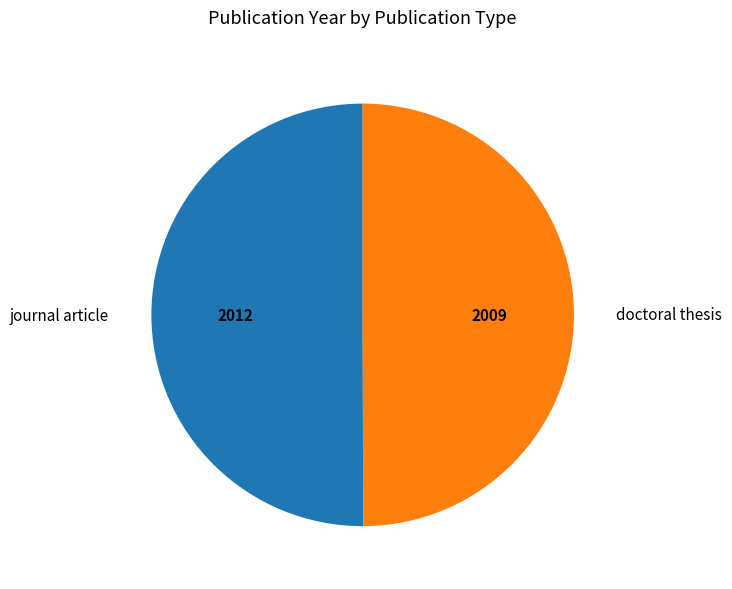

To the nearest percent, what is the average slice percentage?

50%